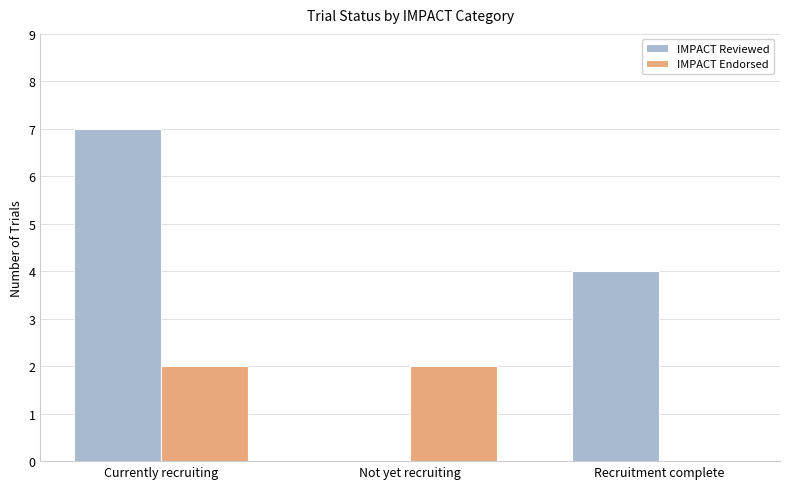

Which series has the largest total across all categories?

IMPACT Reviewed